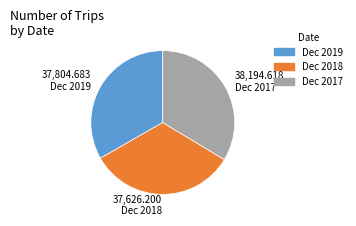

Does Dec 2017 represent more than half of the total?

No